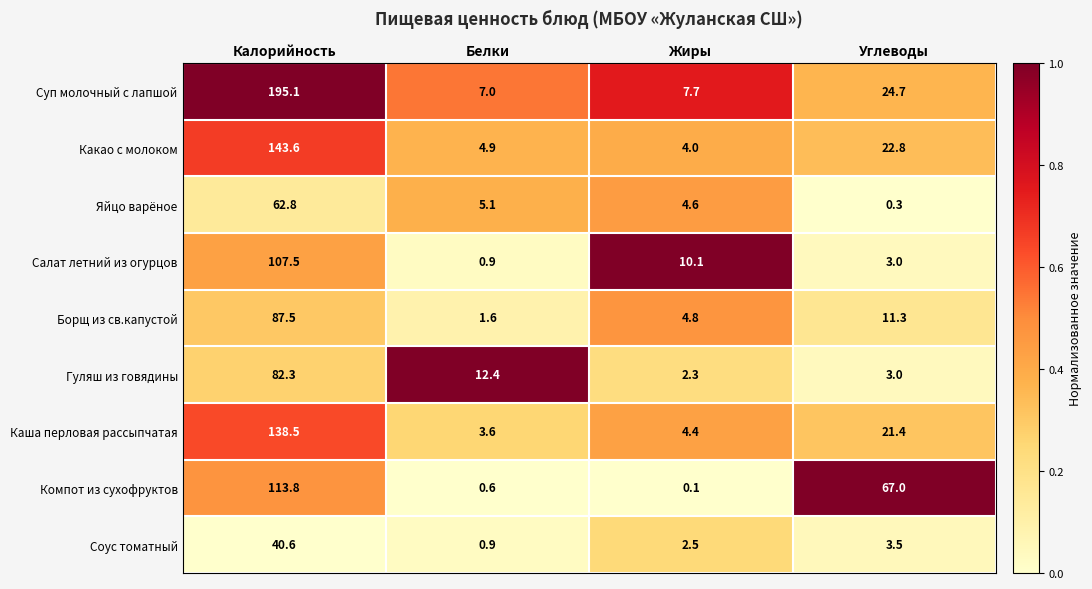

The Какао с молоком series shows 2.1 at Белки. True or false?

False